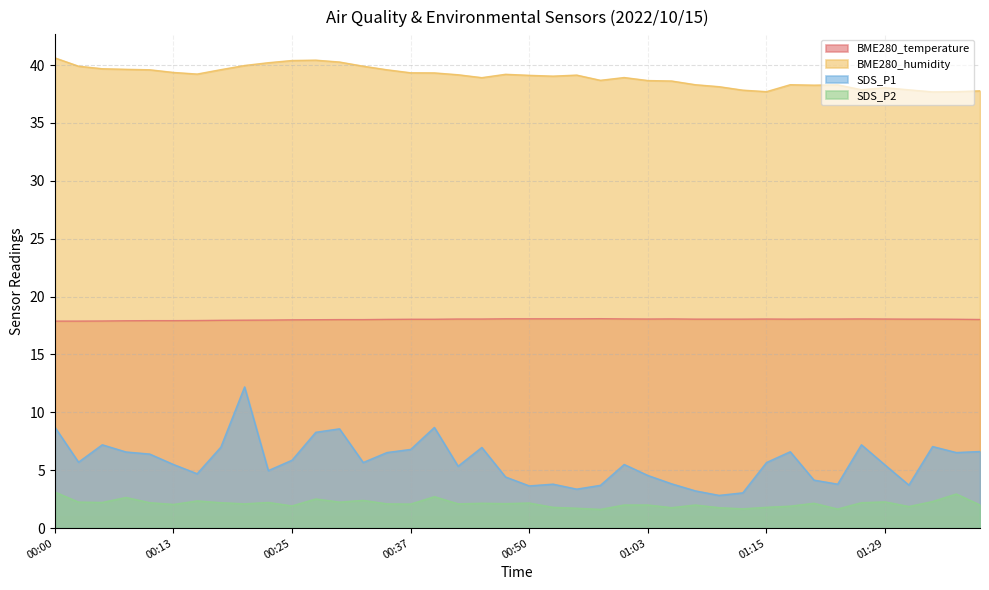

Where is the first local minimum for SDS_P1?

00:03